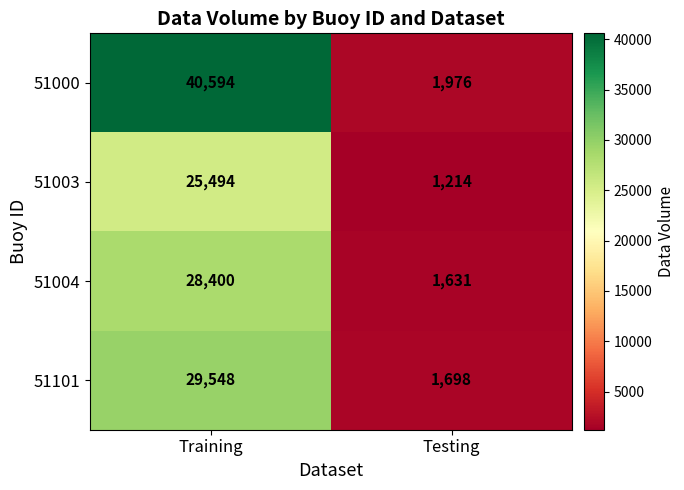

What is the difference between the highest and lowest values at Testing?

762